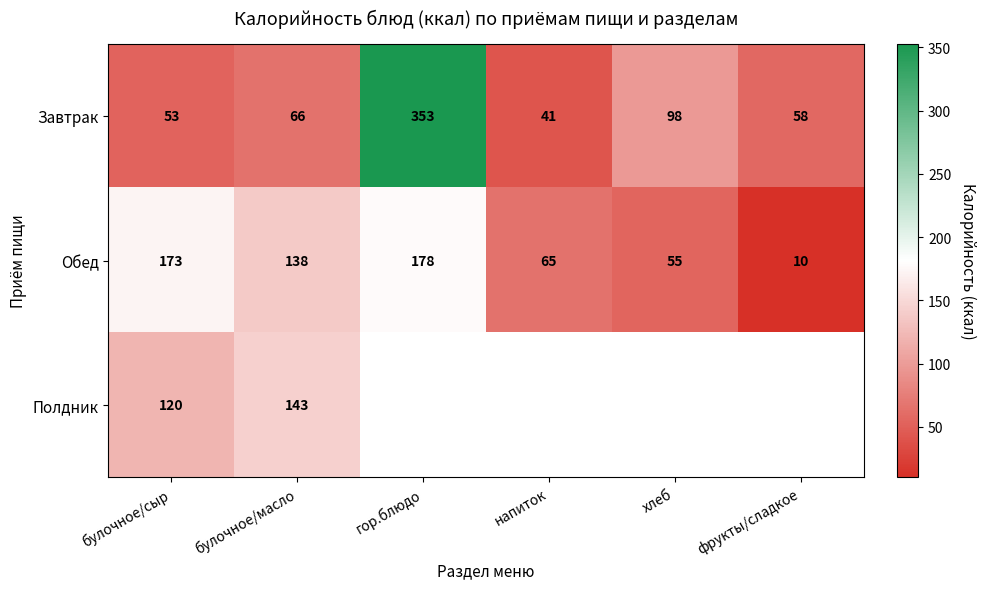

True or false: Обед has a value of 288.7 at булочное/сыр.

False